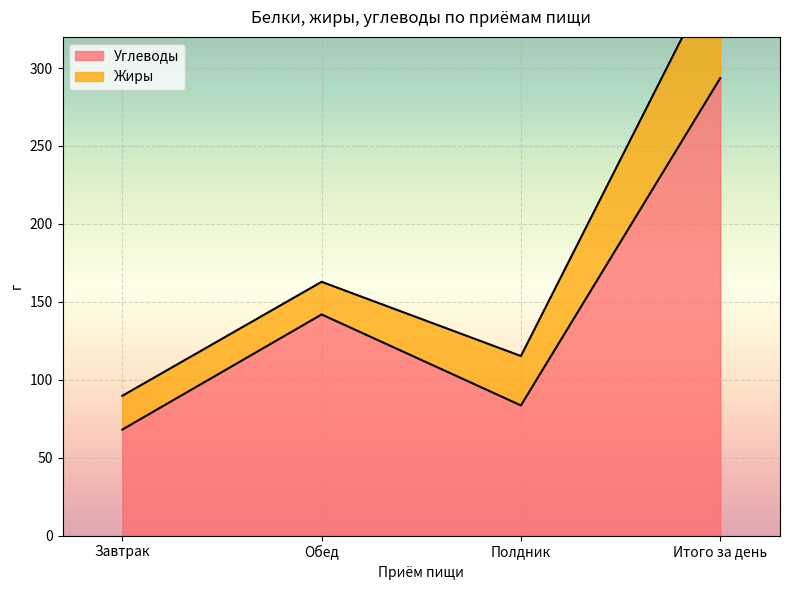

Rank the categories by Углеводы value from lowest to highest.

Завтрак, Полдник, Обед, Итого за день